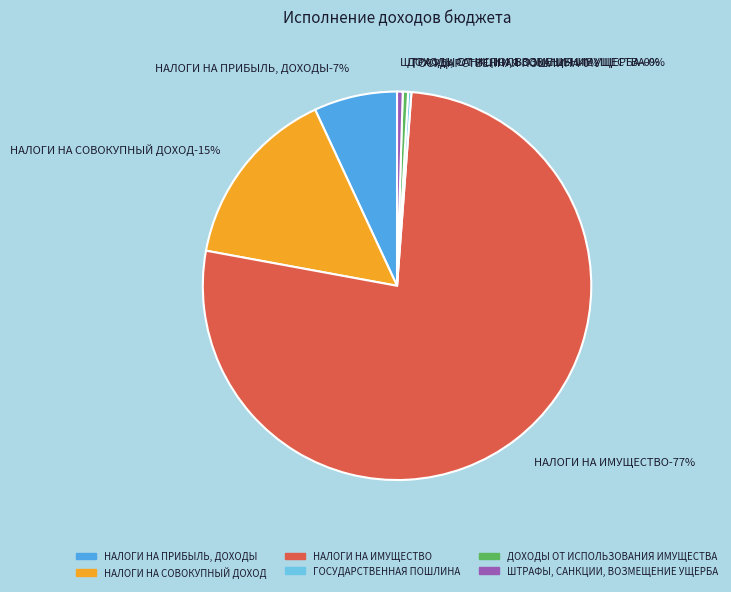

Which category has the smallest portion of the pie?

ГОСУДАРСТВЕННАЯ ПОШЛИНА